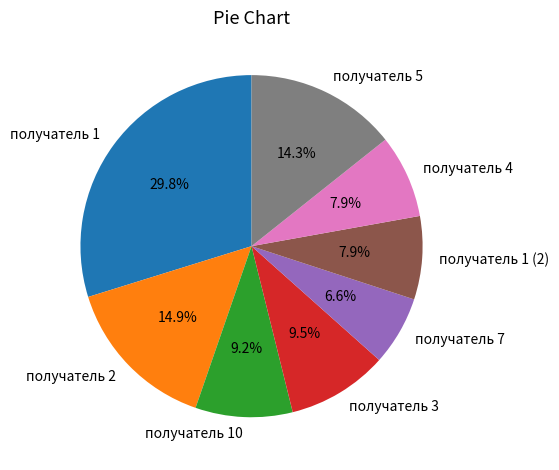

Is the sum of получатель 3 and получатель 1 greater than half?

No